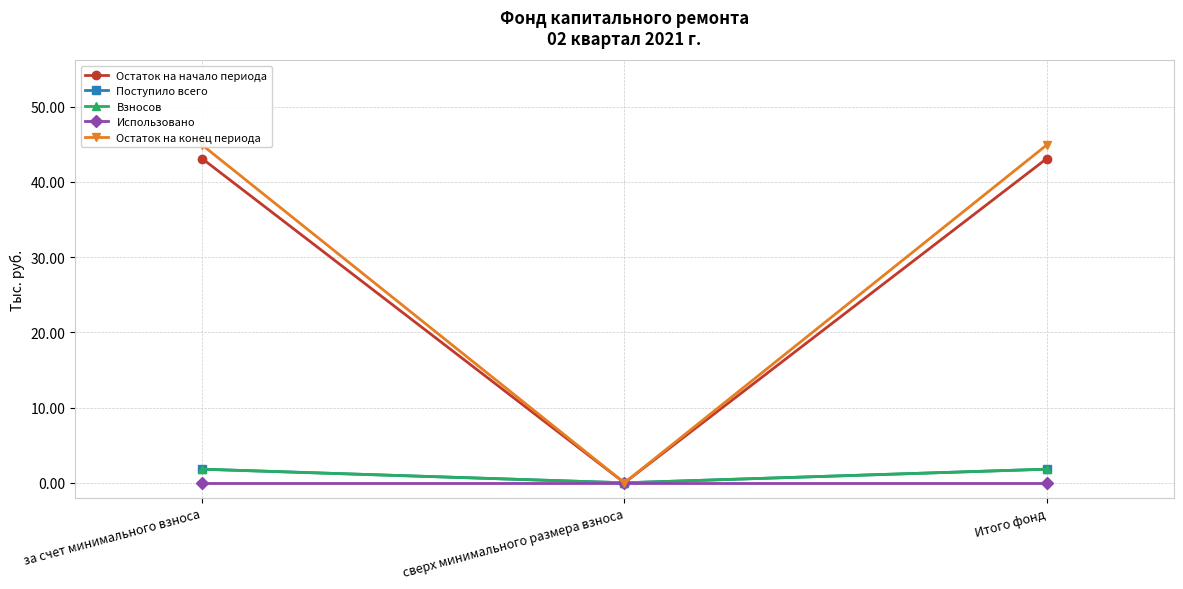

Which label corresponds to the smallest value in the chart?

сверх минимального размера взноса